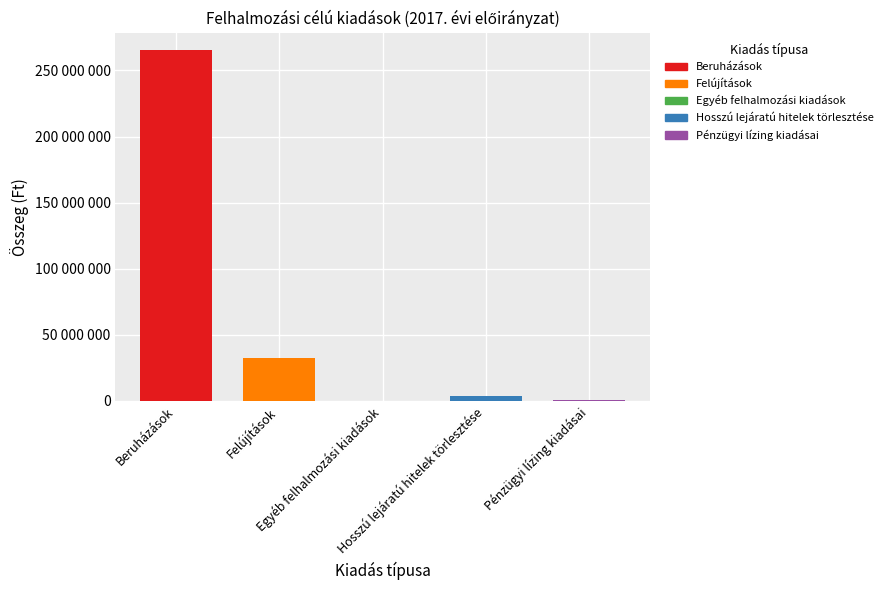

What is the difference between the maximum and minimum values in the Hosszú lejáratú hitelek törlesztése series?

3532000